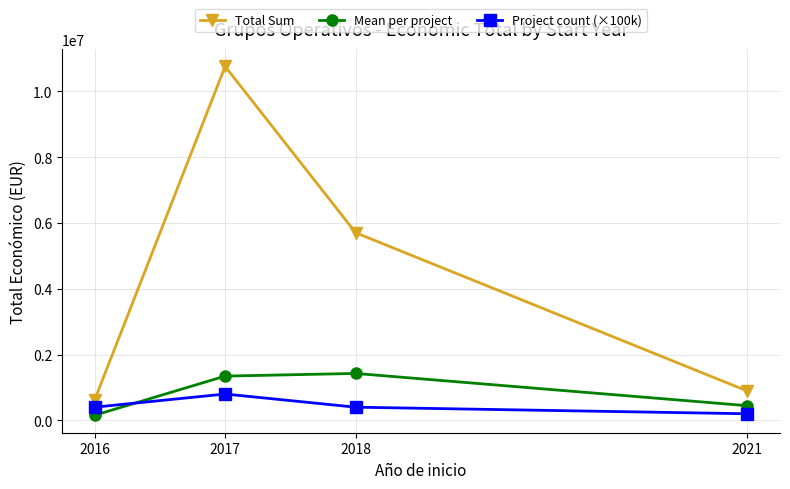

The value of Total Sum at 2018 is 5704256.0. True or false?

True